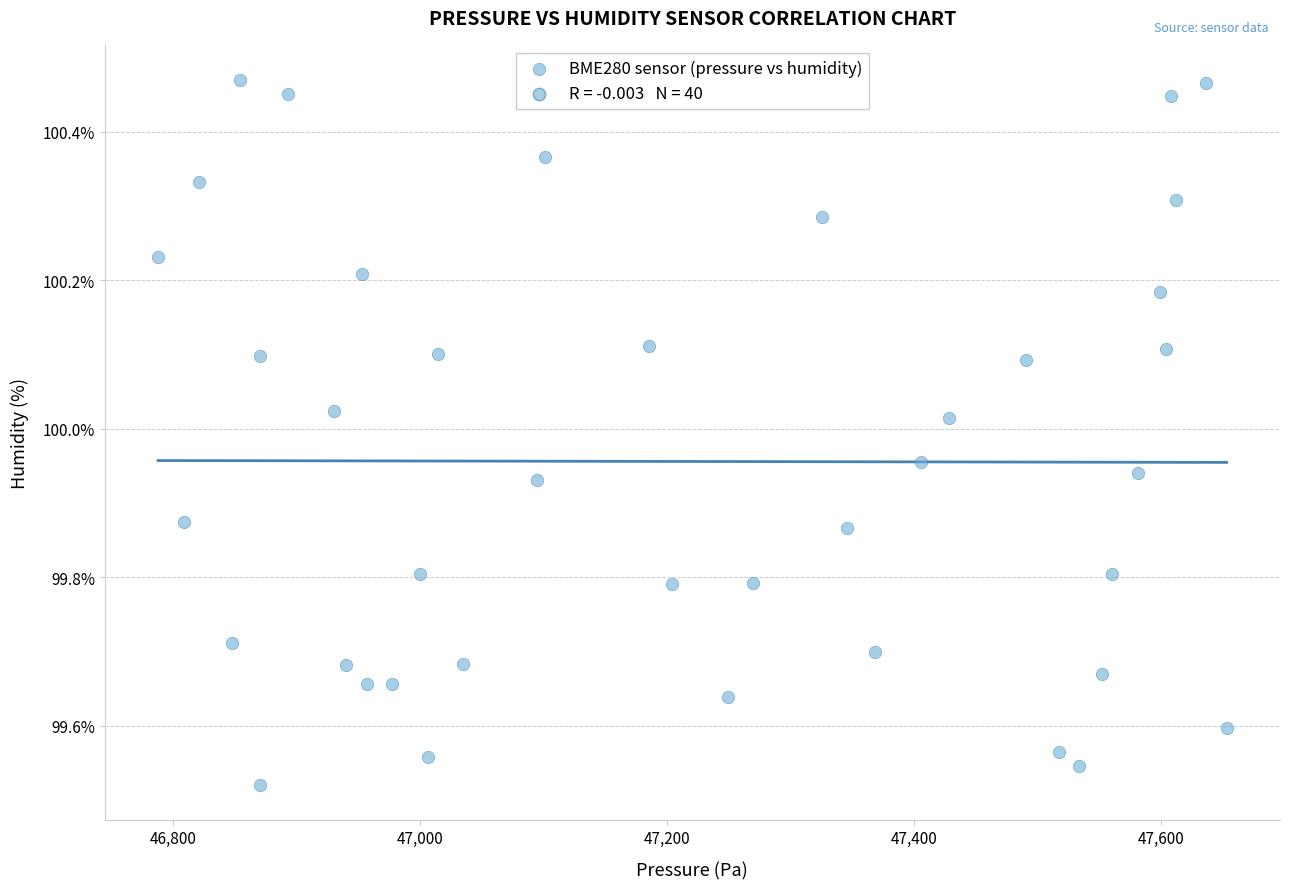

What is the range of Y values (max minus min)?

0.9